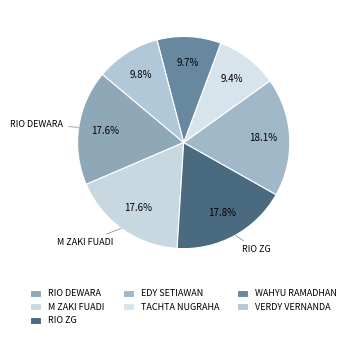

Rank the categories by value from highest to lowest.

EDY SETIAWAN, RIO ZG, M ZAKI FUADI, RIO DEWARA, VERDY VERNANDA, WAHYU RAMADHAN, TACHTA NUGRAHA